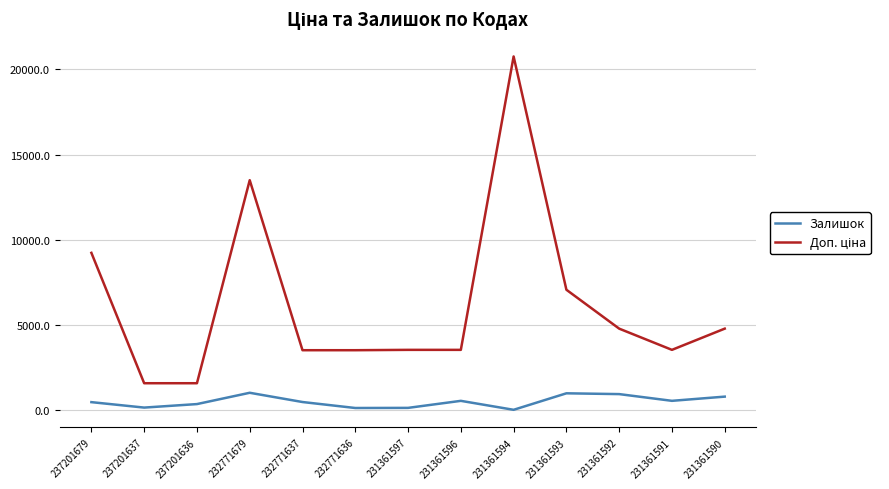

Read the Залишок value at 231361592.

930.0